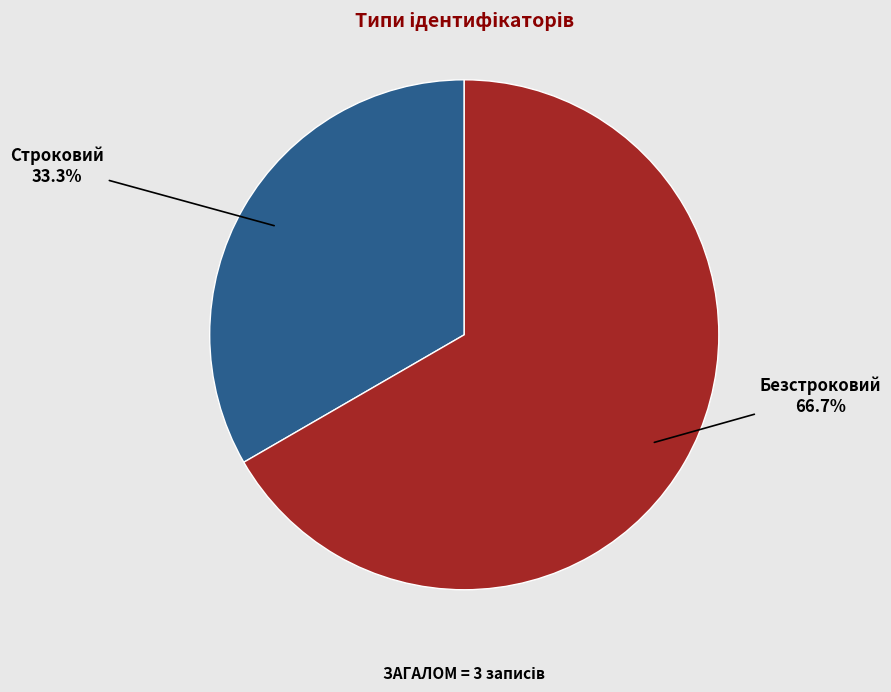

Is it true that Строковий is 48% of the pie?

False